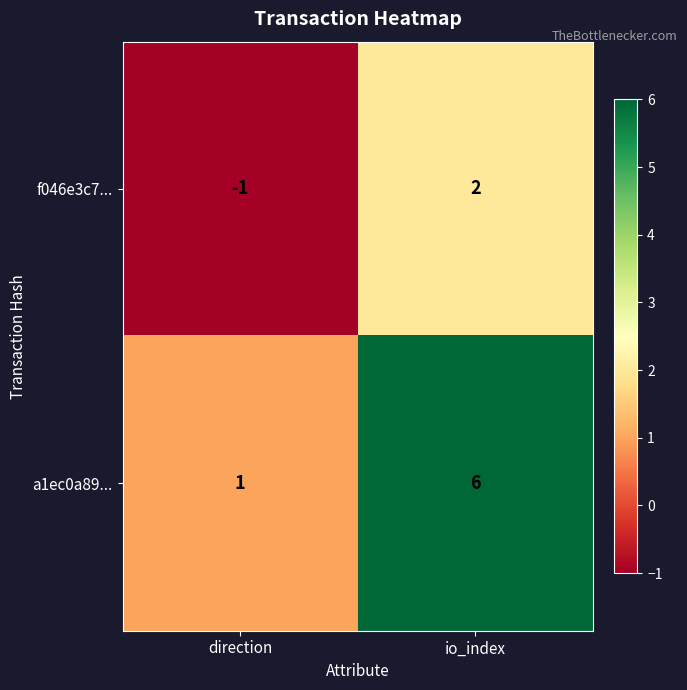

At which category is the sum across all series the highest?

io_index